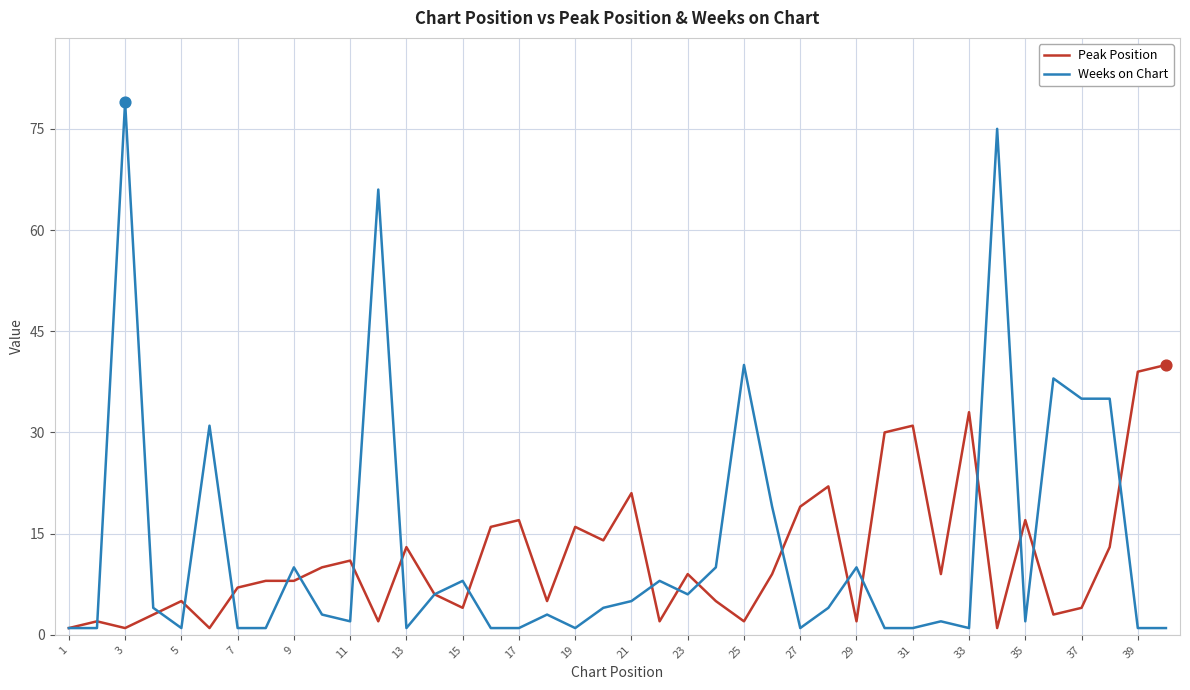

What is the maximum value for Weeks on Chart?

79